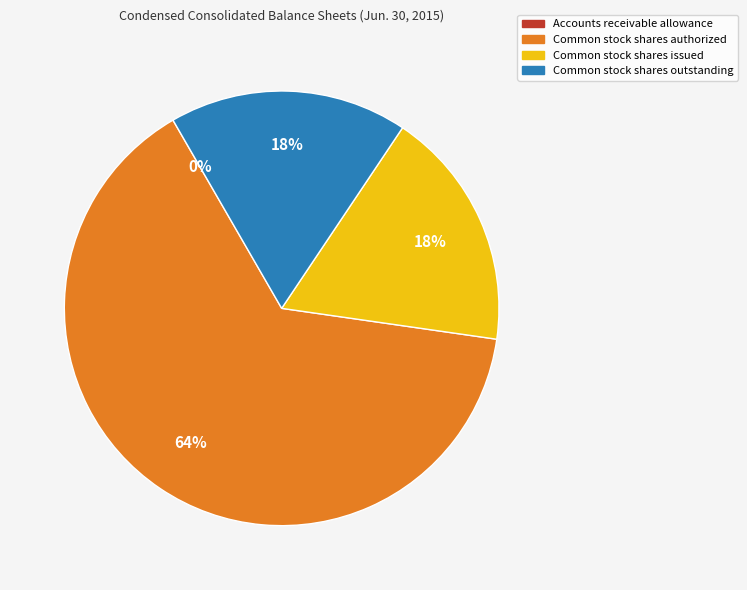

To the nearest percent, what is the difference between the largest and smallest slice percentages?

64%